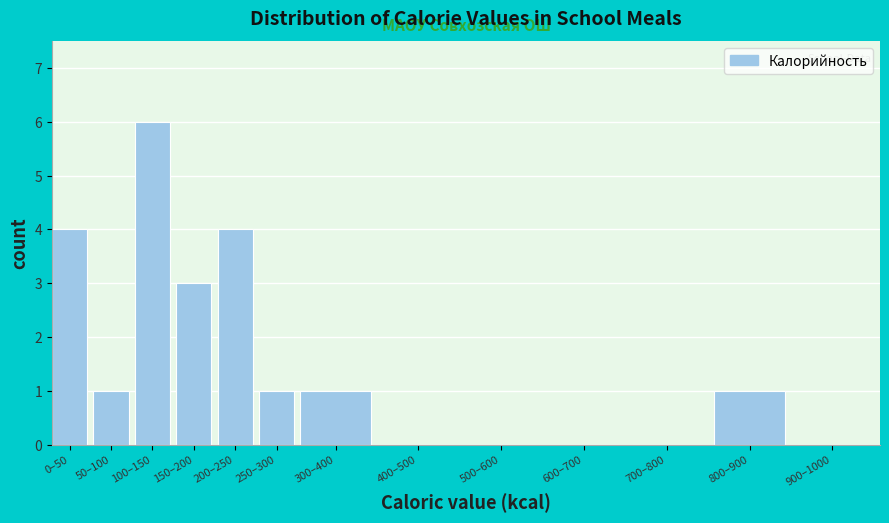

Reading right to left, what are all the values shown in this chart?

900–1000=0	800–900=1	700–800=0	600–700=0	500–600=0	400–500=0	300–400=1	250–300=1	200–250=4	150–200=3	100–150=6	50–100=1	0–50=4